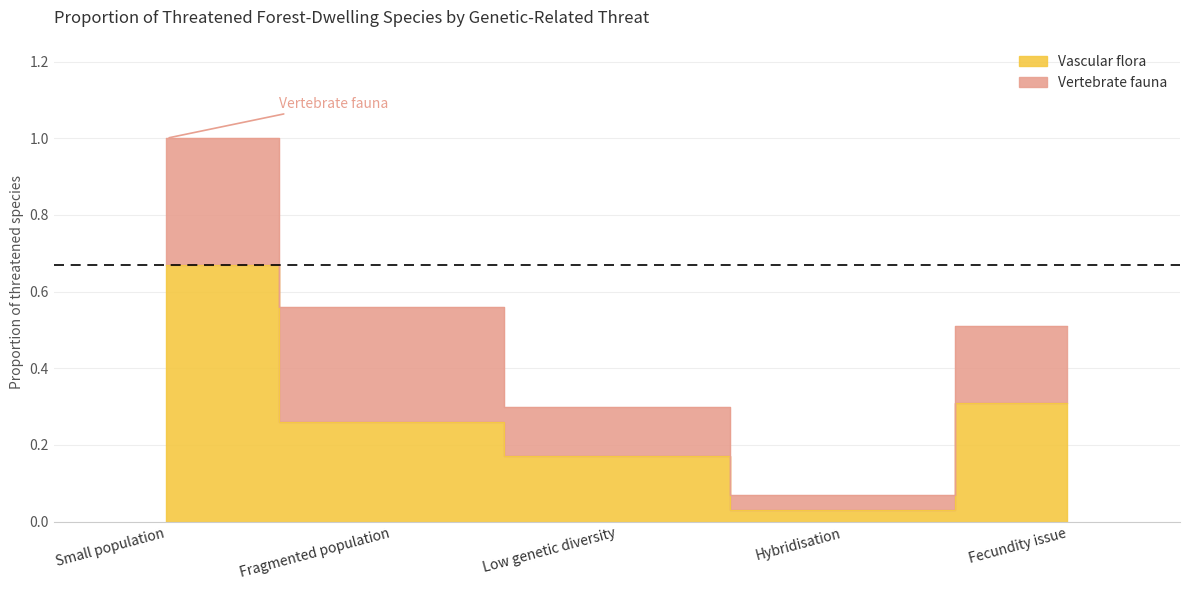

What is the value of the 1st point from the left?

0.7